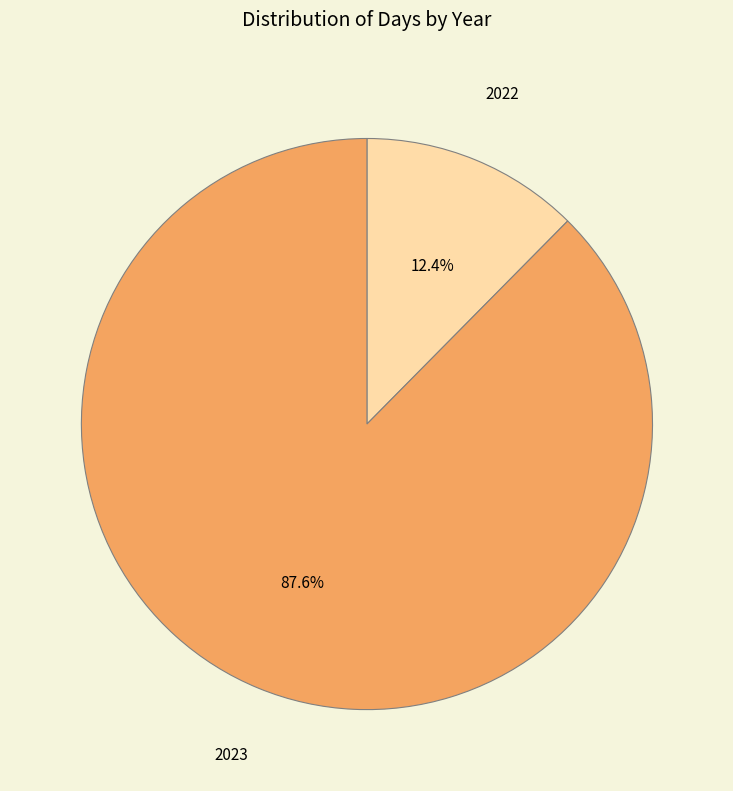

True or false: 2022 accounts for 12% of the total.

True